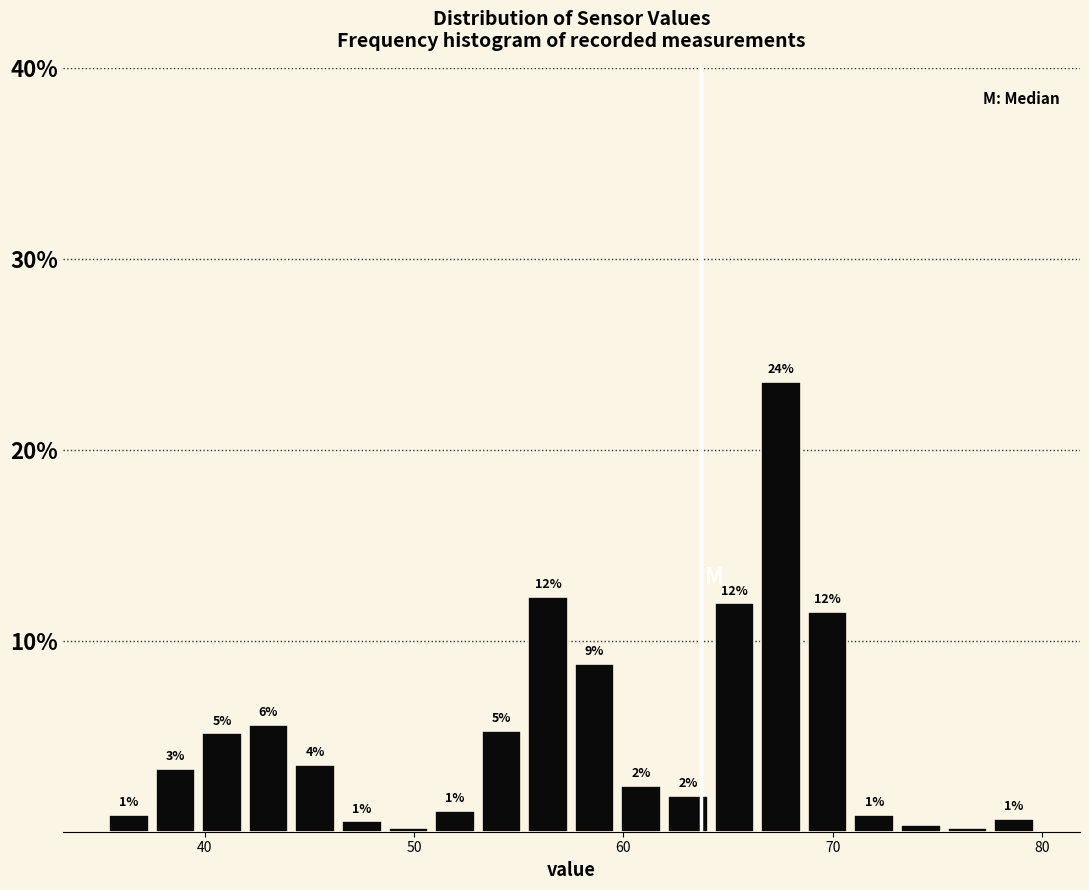

Read against the x-axis, roughly where is the centre of the tallest bar?

68